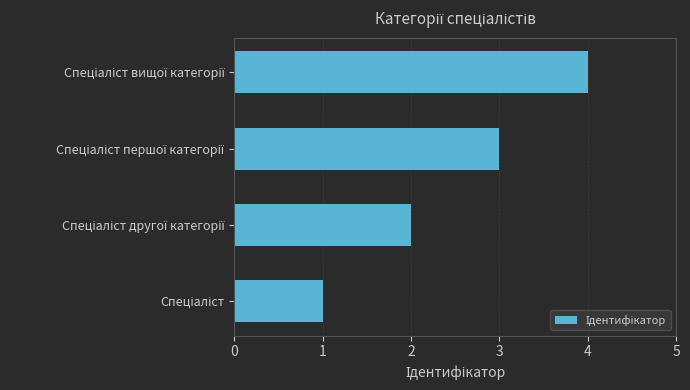

What is the difference between the maximum and minimum values?

3